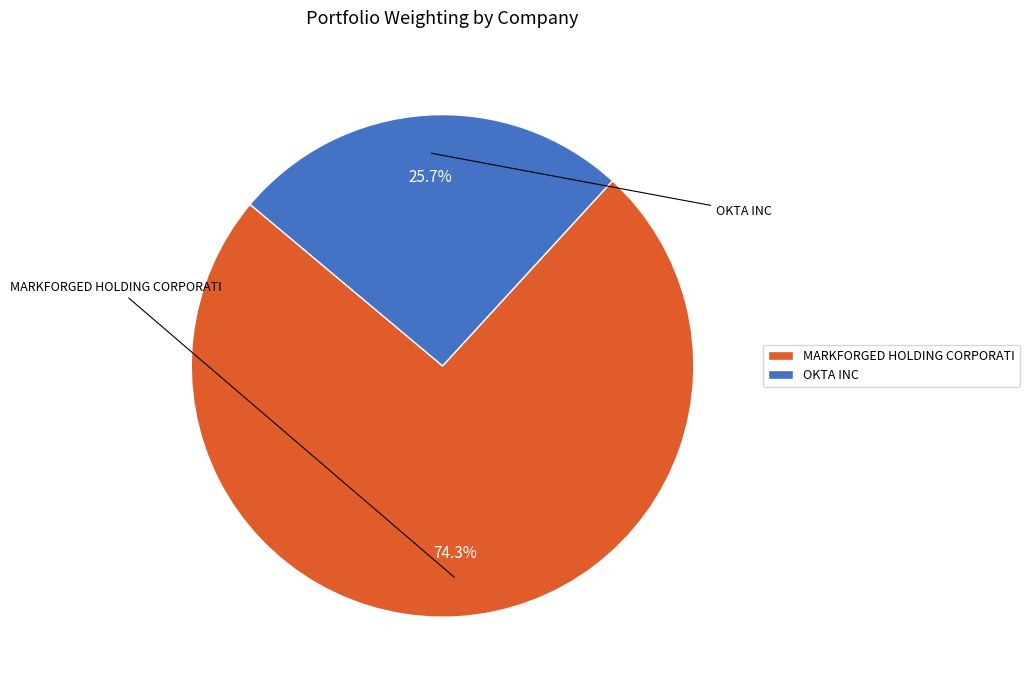

Does any single category account for the majority?

Yes